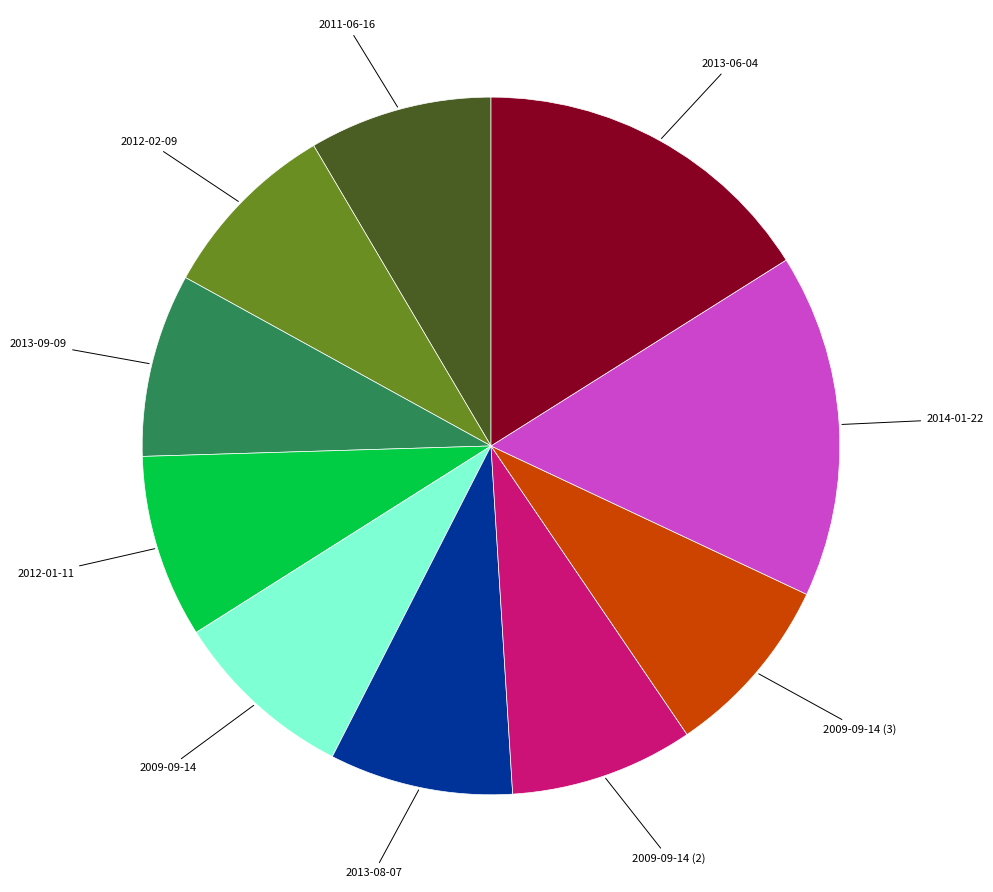

Is there a majority slice in this chart?

No